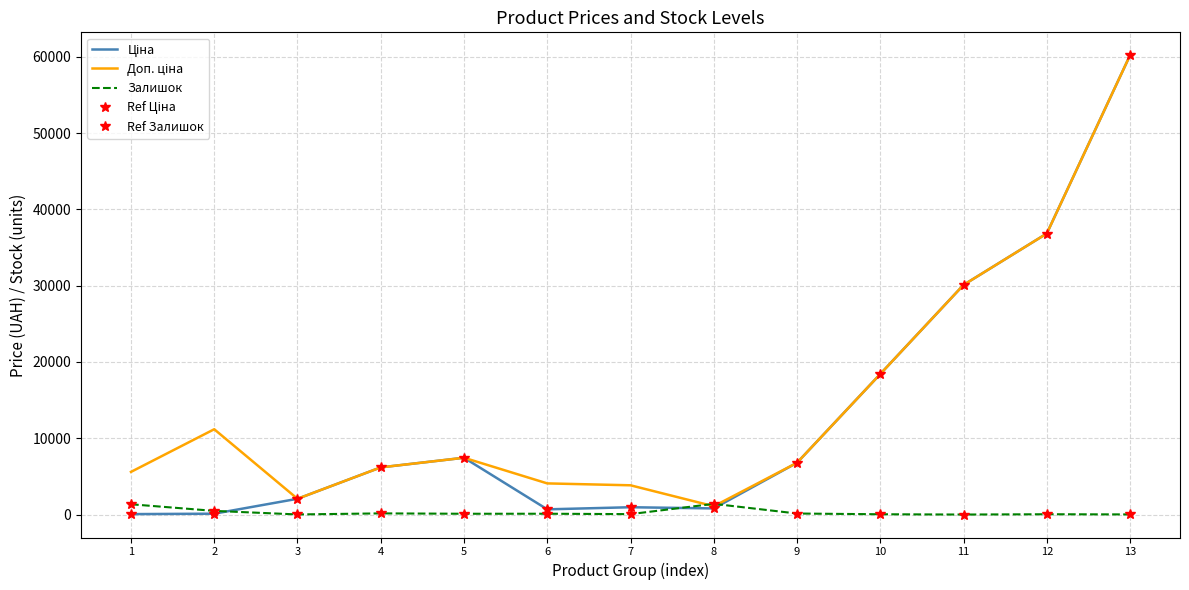

Is it true that Залишок equals 7.4 at 3?

False